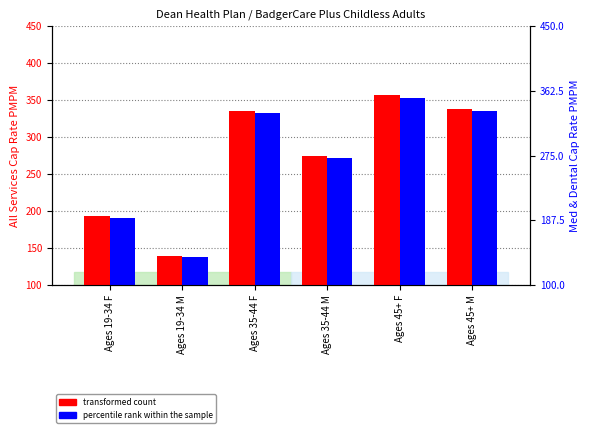

List the series in order of their peak value, highest first.

transformed count, percentile rank within the sample